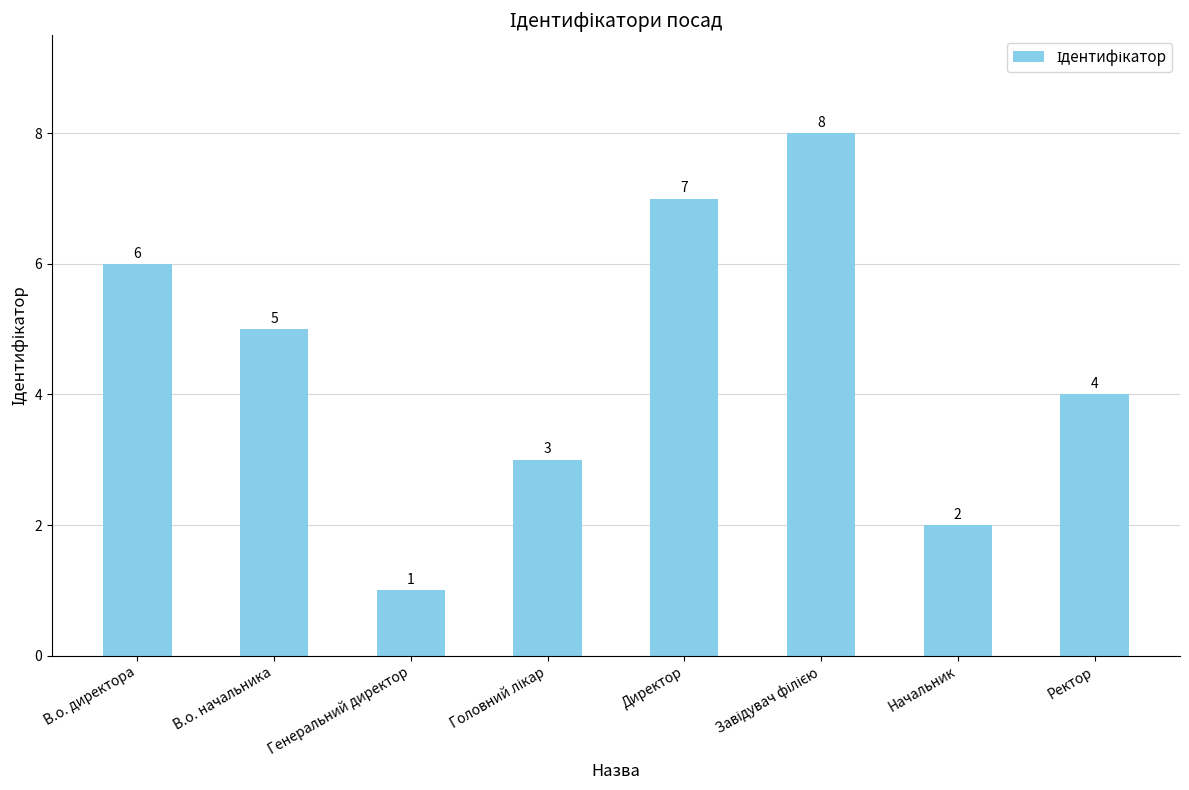

How many values are between 3 and 7?

5